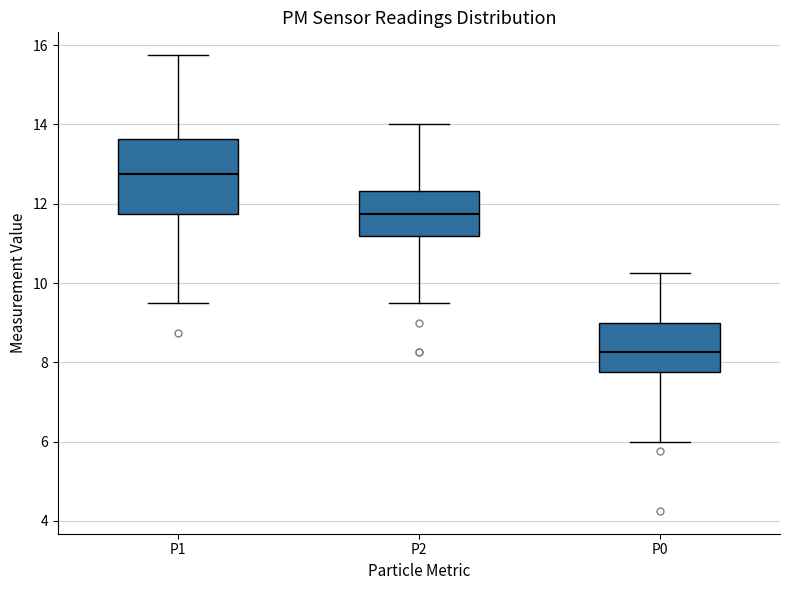

Where is the upper edge of the box for P1 on the y-axis? The values are not printed on the chart, so give them approximately, as read against the axis.

13.6